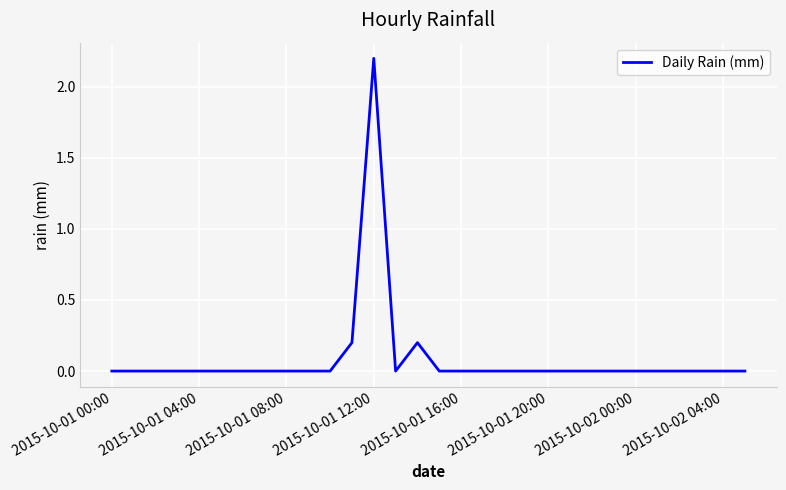

What is the maximum value shown in the chart?

2.2